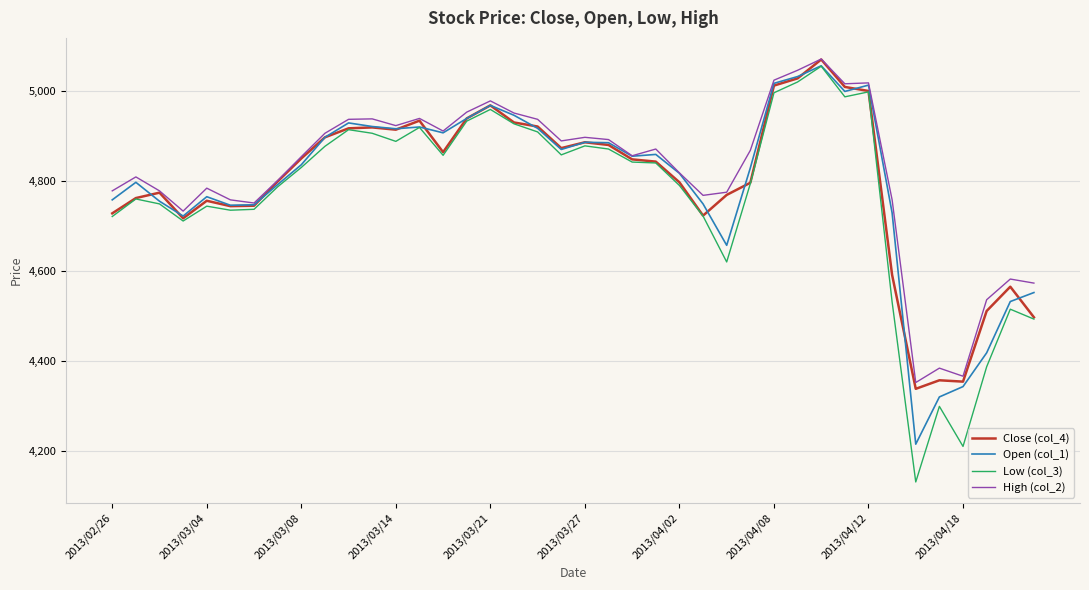

How many lines are shown in the chart?

4